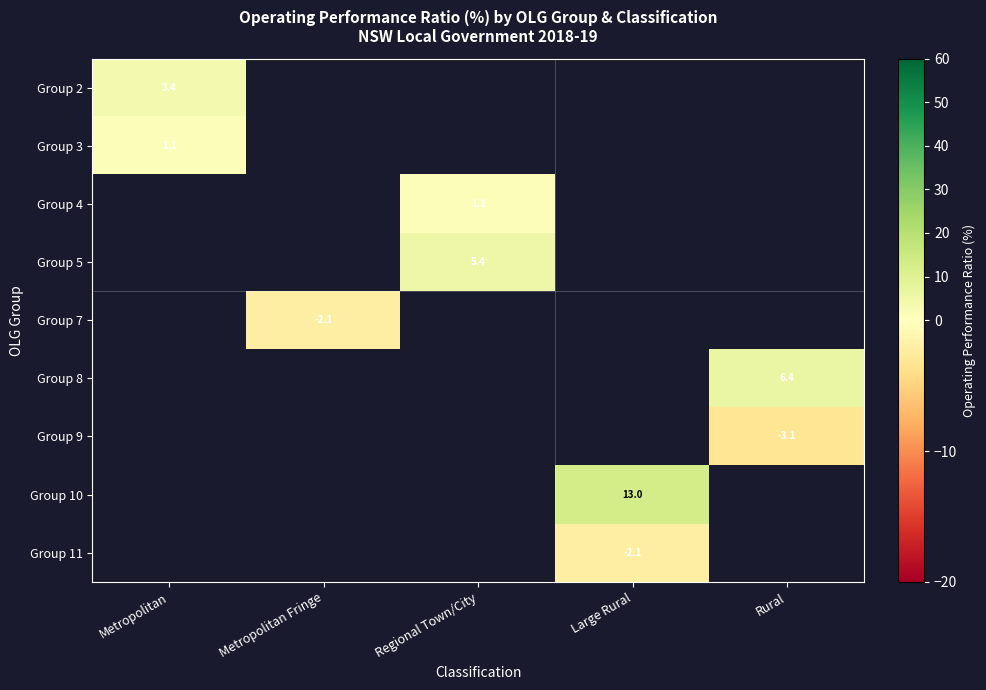

What is the smallest value displayed?

-3.1